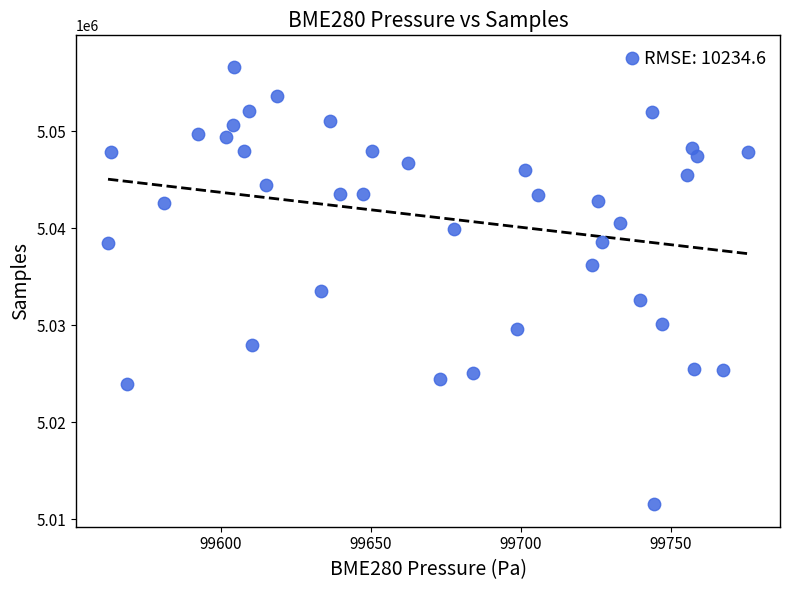

What Y value in the scatter plot is closest to 5034557?

5033519